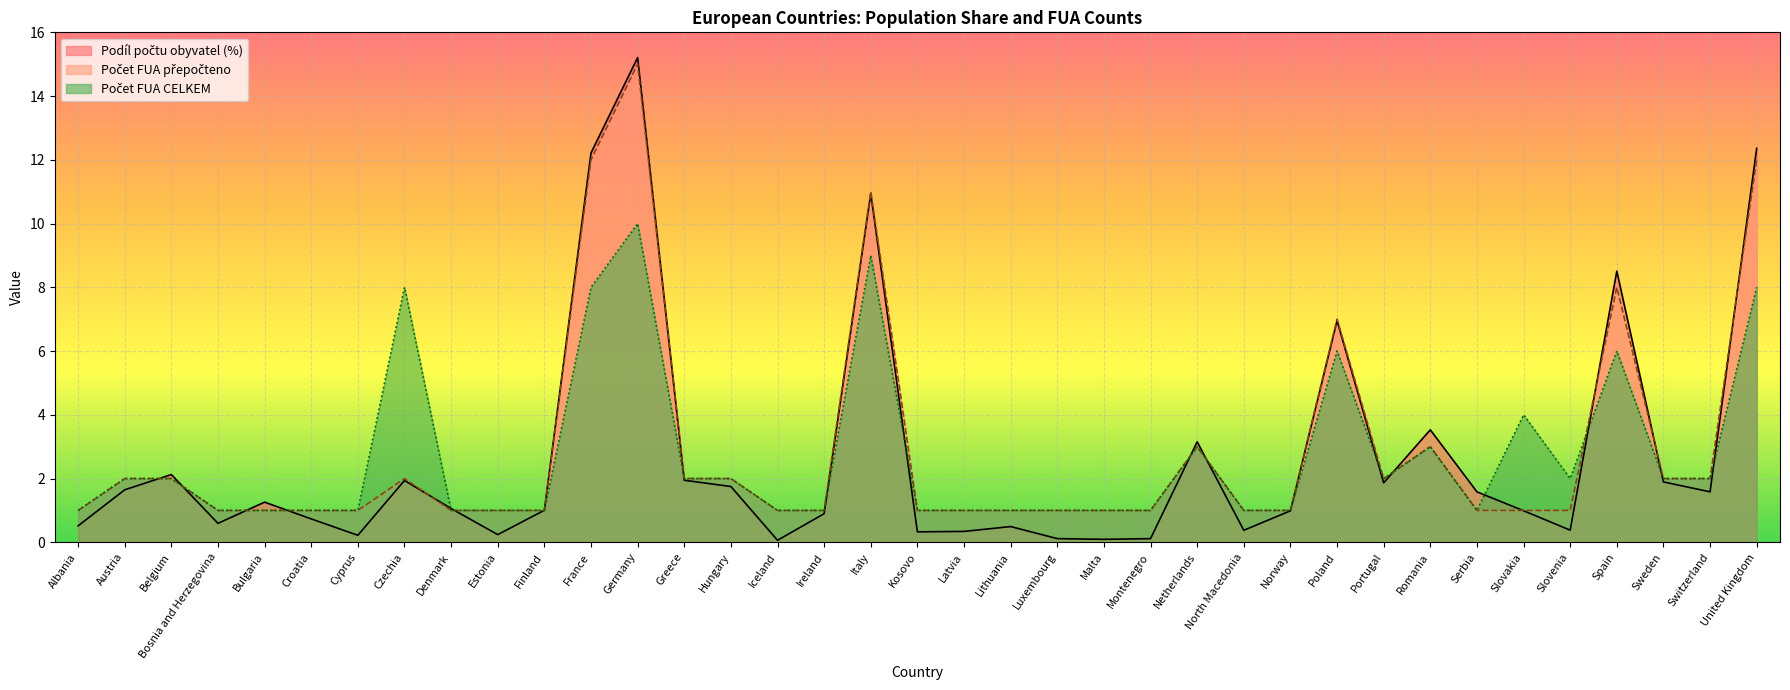

What is the difference between the Podíl počtu obyvatel (%) values at Estonia and Bulgaria?

1.0